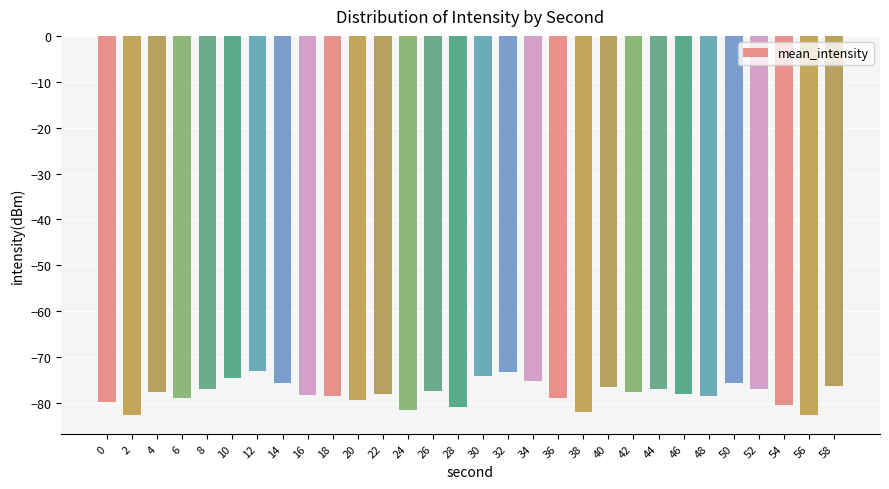

What is the minimum value shown in the chart?

-82.6